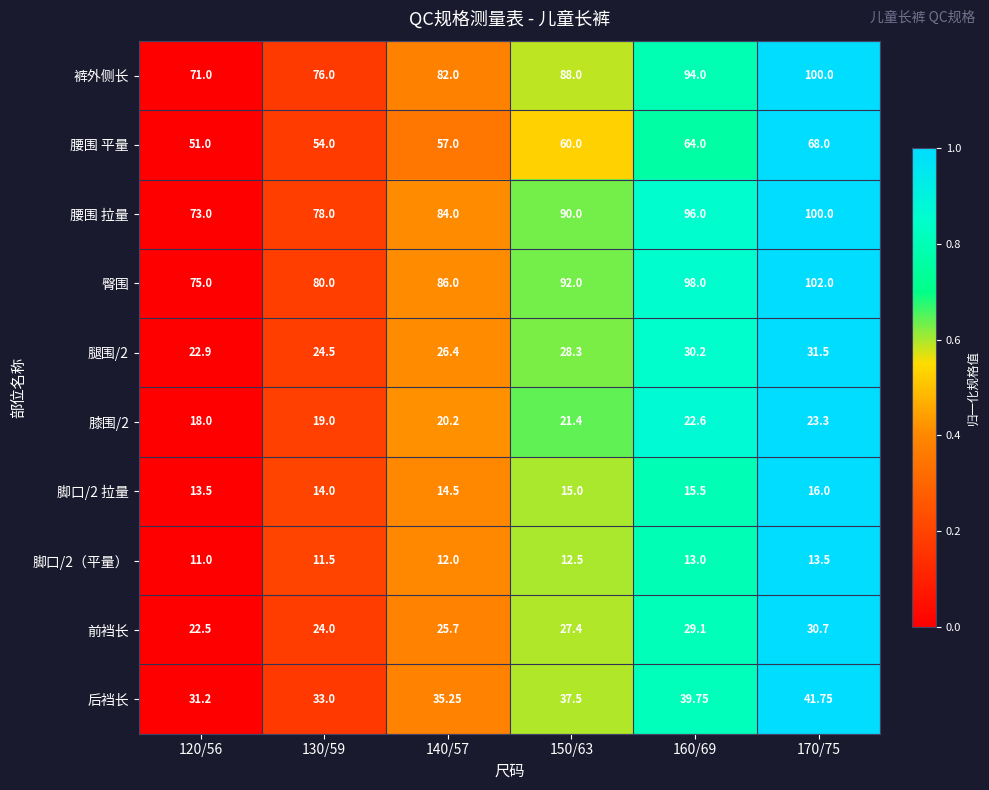

Between 140/57 and 170/75, which series saw the biggest shift?

裤外侧长